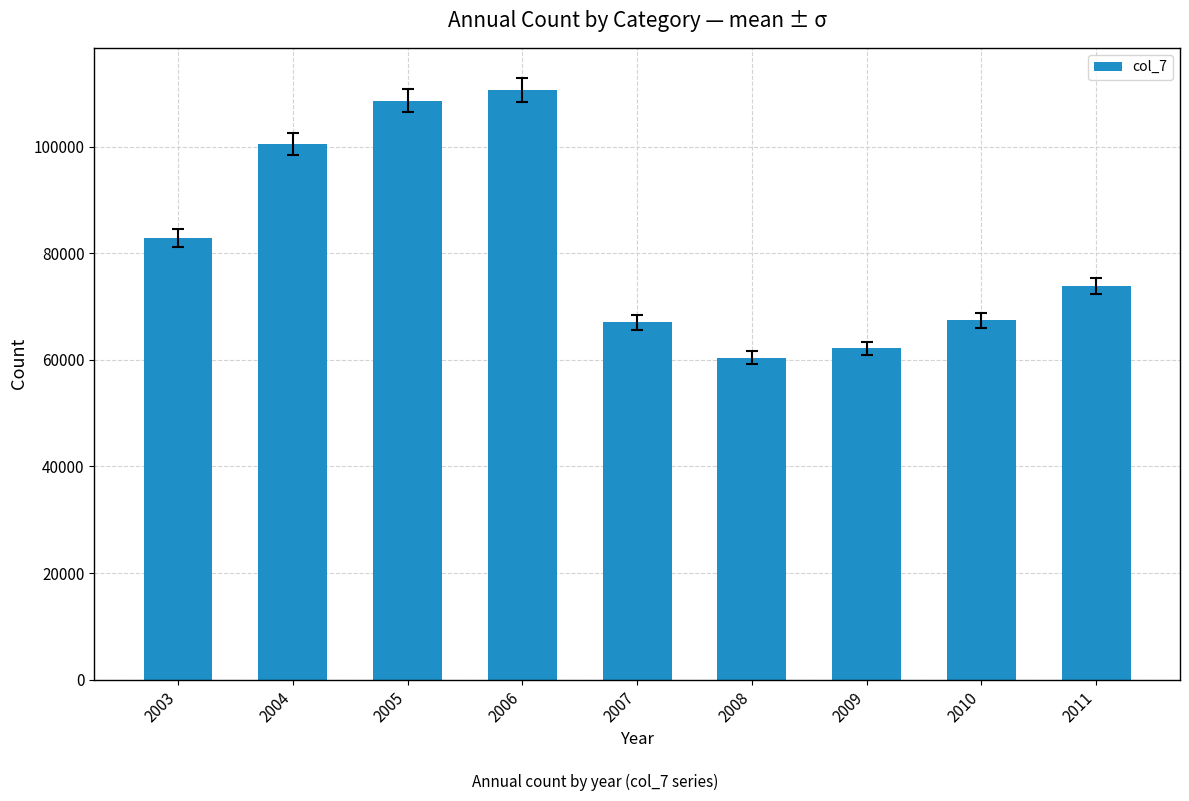

What is the smallest value displayed?

60383